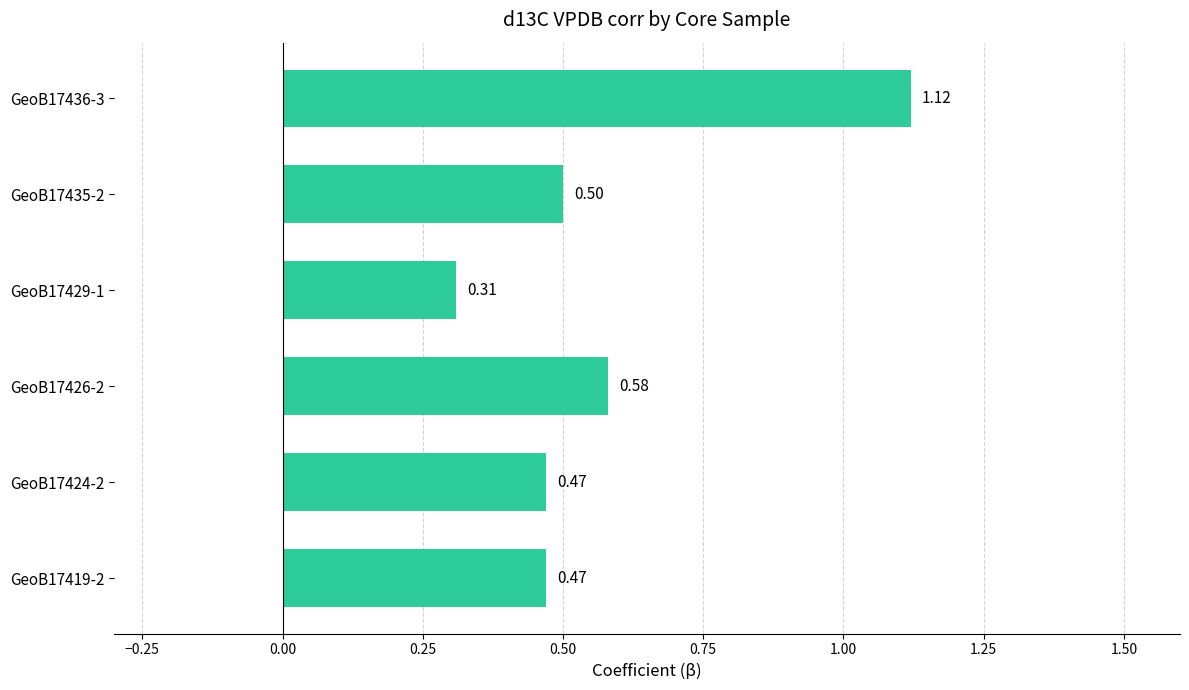

Between GeoB17436-3 and GeoB17424-2, which is larger?

GeoB17436-3